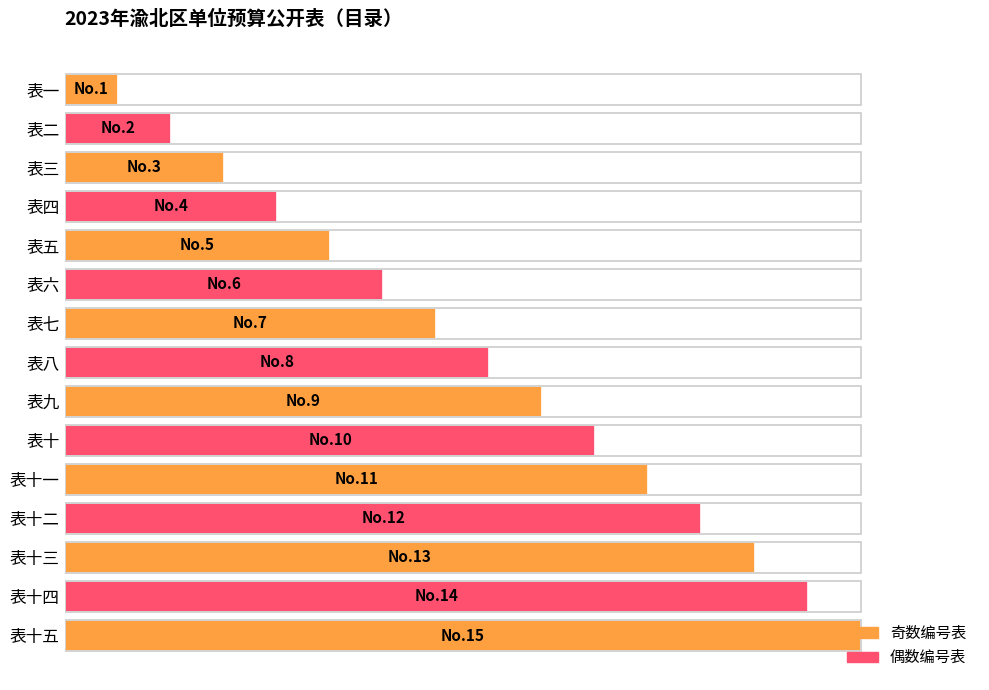

What is the difference between the maximum and second lowest values?

86.7